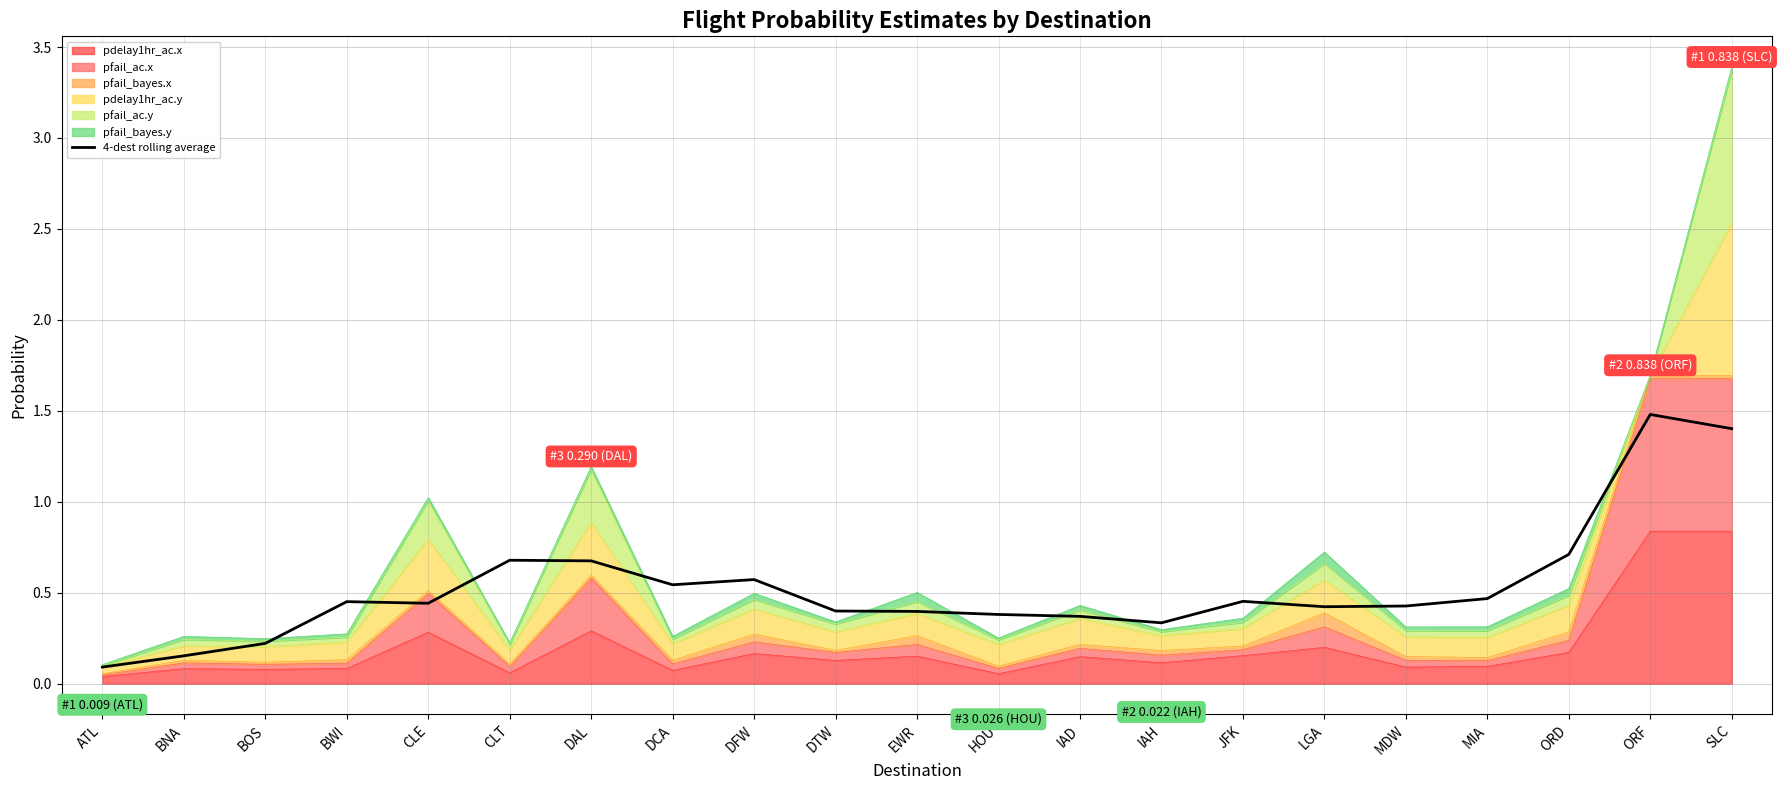

What is the sum of all values?

11.1